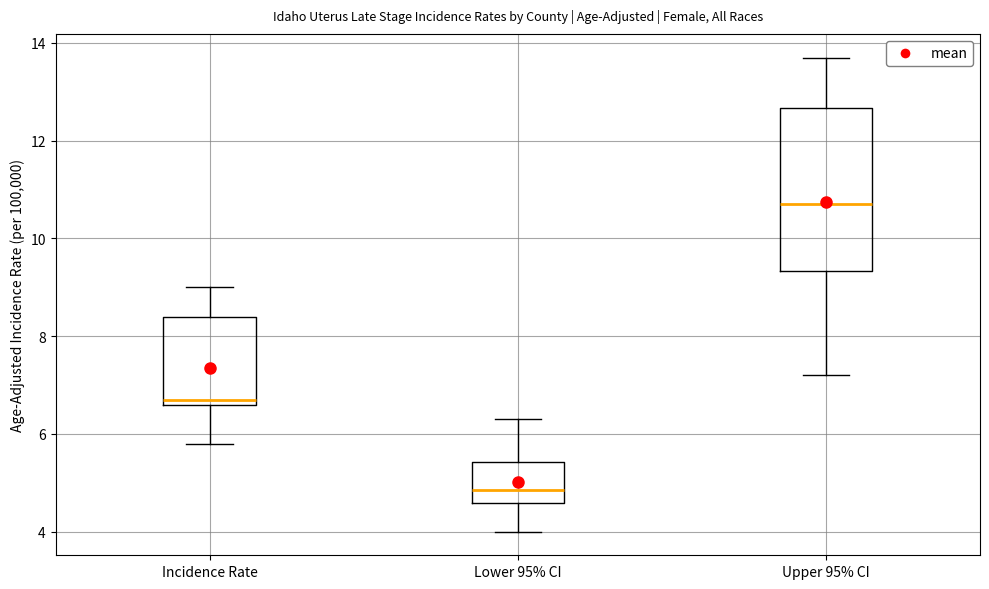

Where does the median line of the box for Upper 95% CI sit on the y-axis? The values are not printed on the chart, so give them approximately, as read against the axis.

10.8